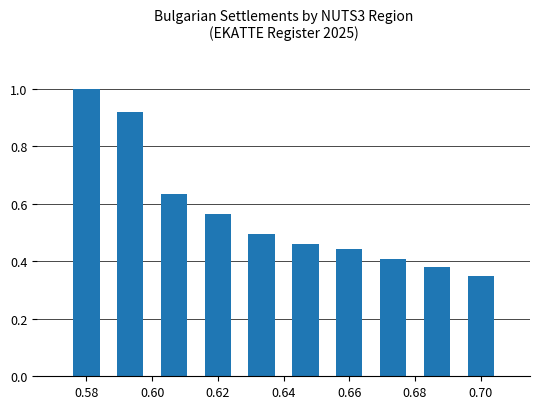

What is the value of the 1st bar from the left?

1.0